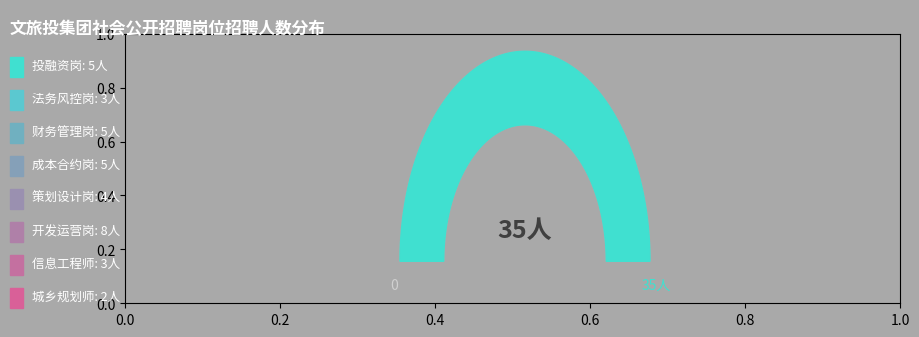

Which category has the biggest portion of the pie?

开发运营岗